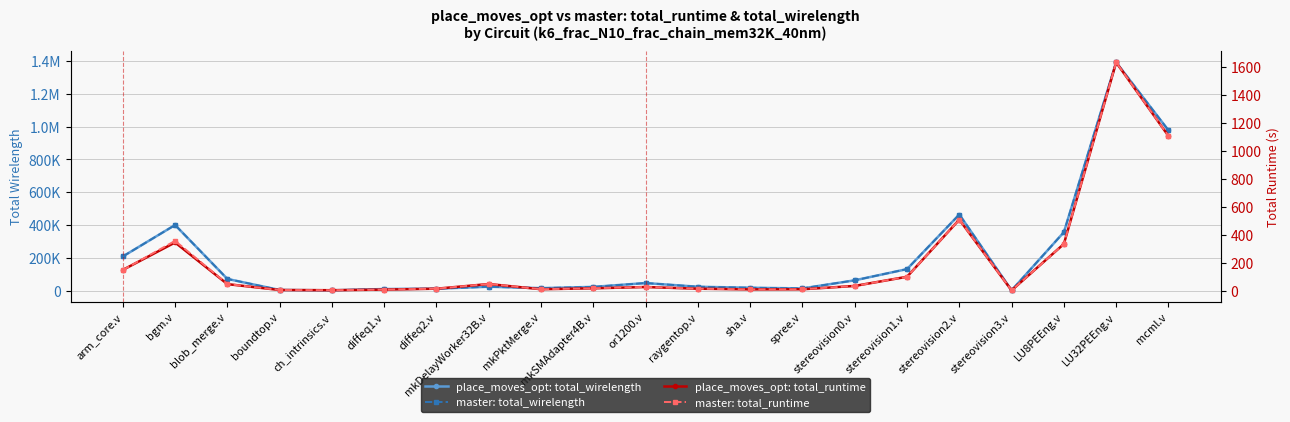

What is the label of the 14th point from the right?

mkDelayWorker32B.v